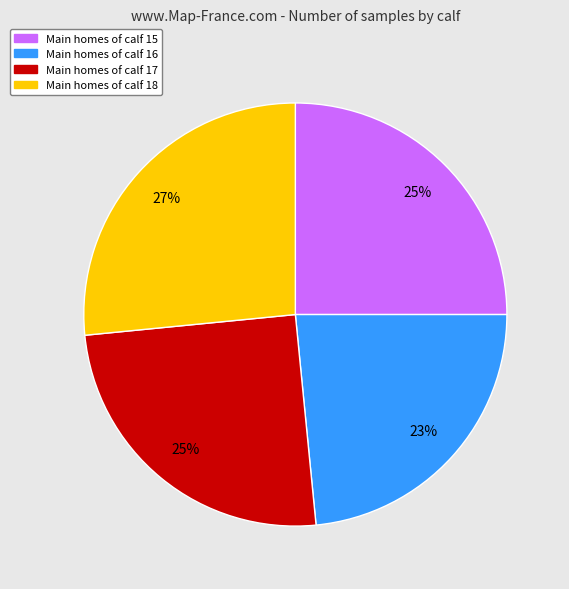

Does any single category account for the majority?

No